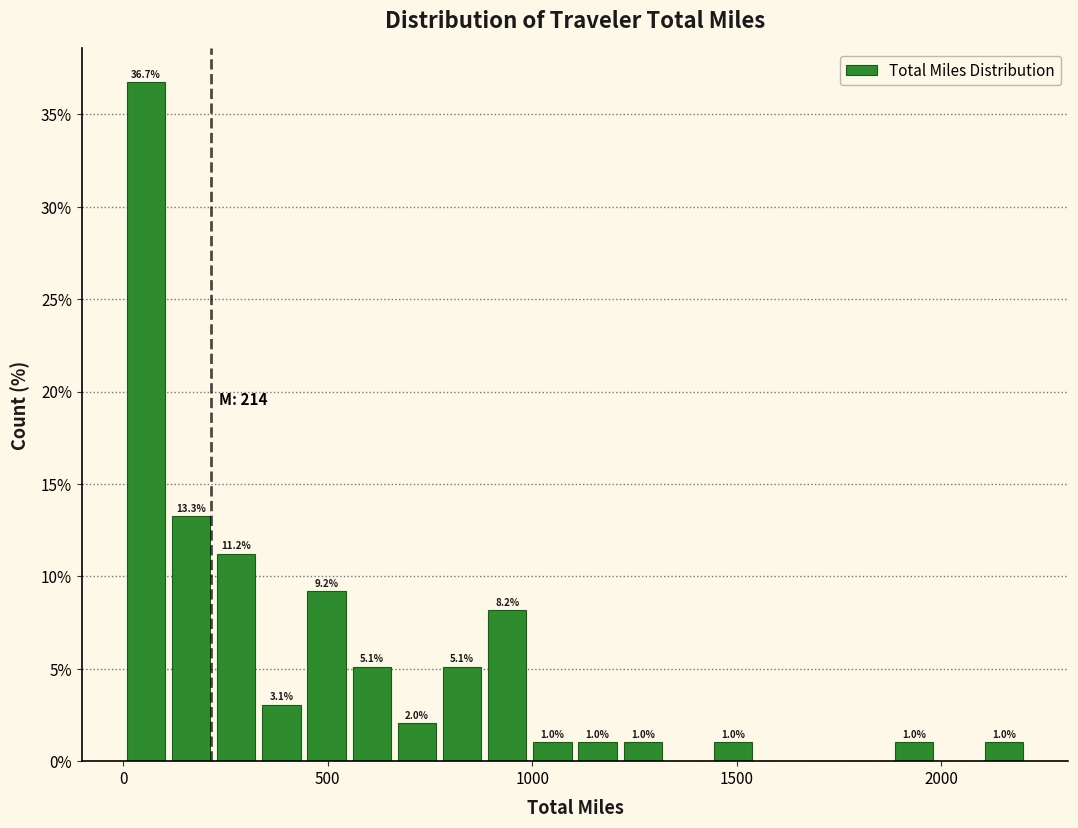

Around what value on the x-axis is the tallest bar? Give the approximate position of its centre, as read against the axis.

50